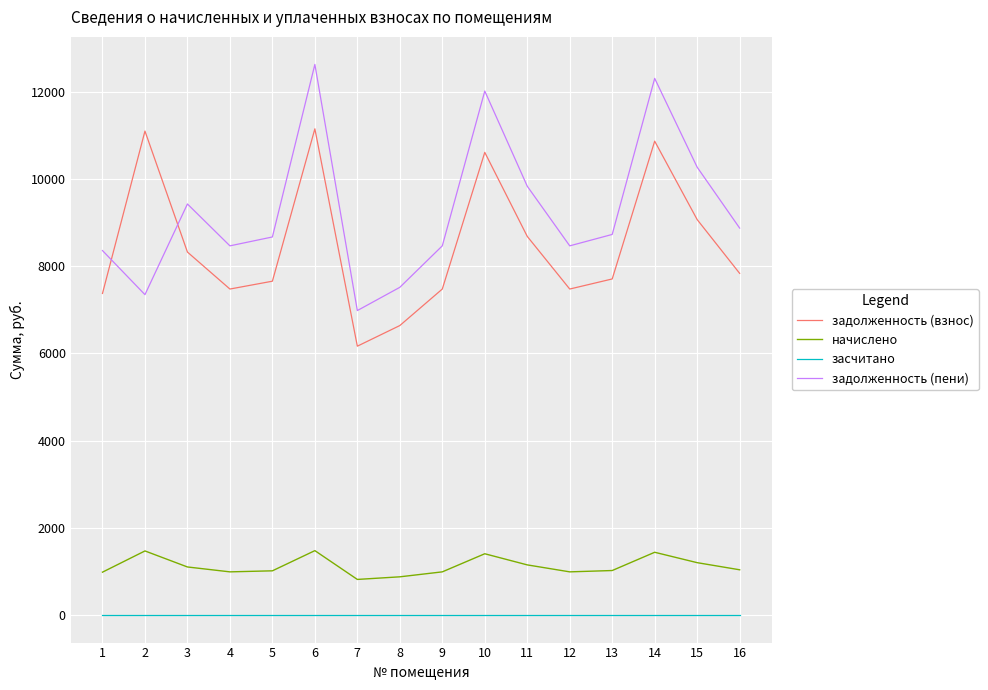

At 13, list the series in order from largest to smallest.

задолженность (пени), задолженность (взнос), начислено, засчитано